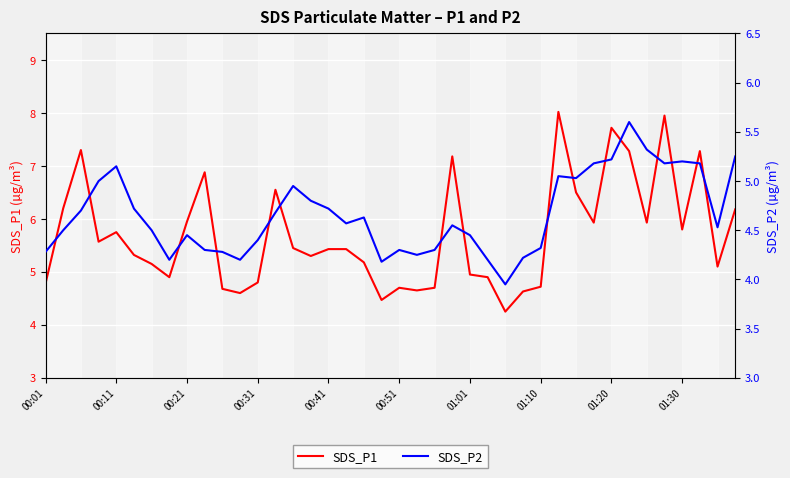

What value does the SDS_P1 series have at 19?

4.5